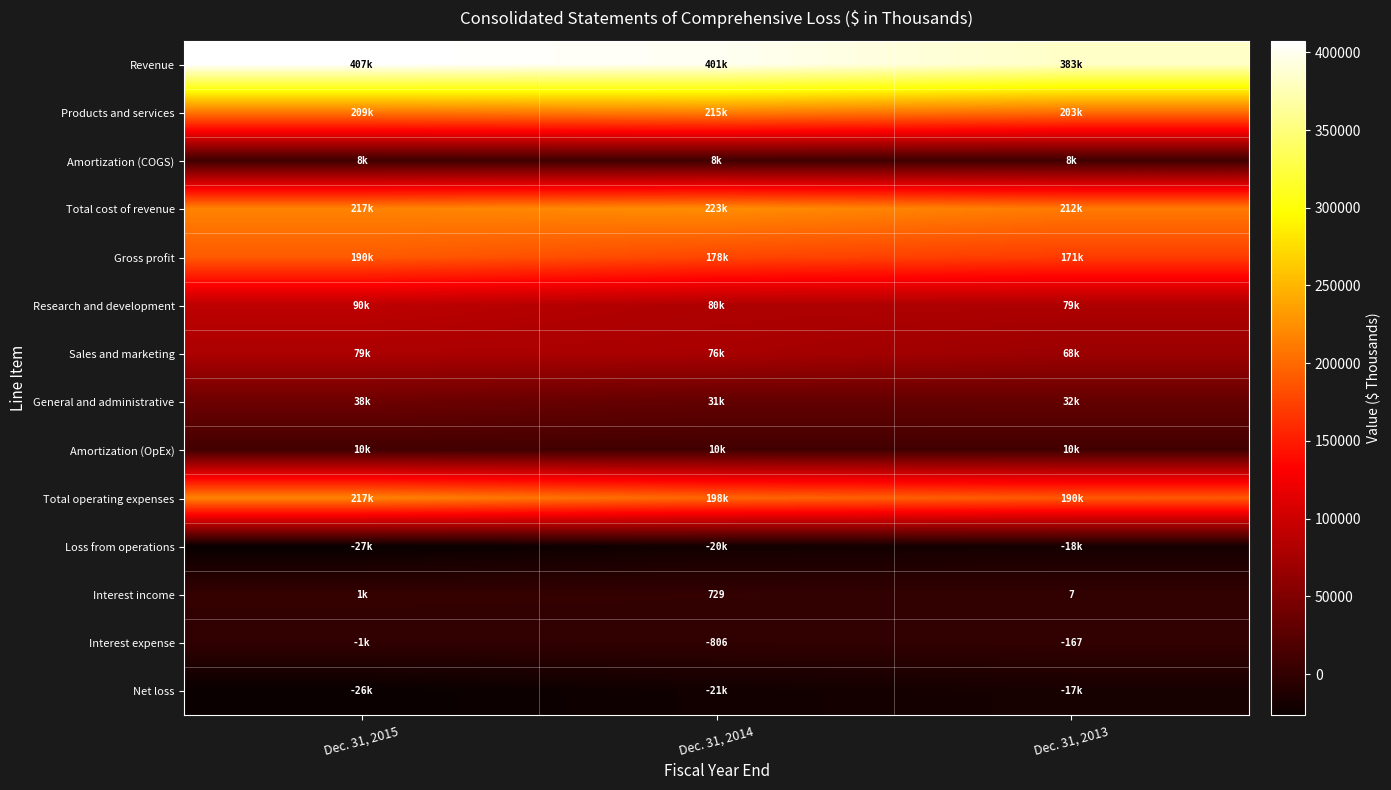

What is the sum of all Amortization (OpEx) values?

30624